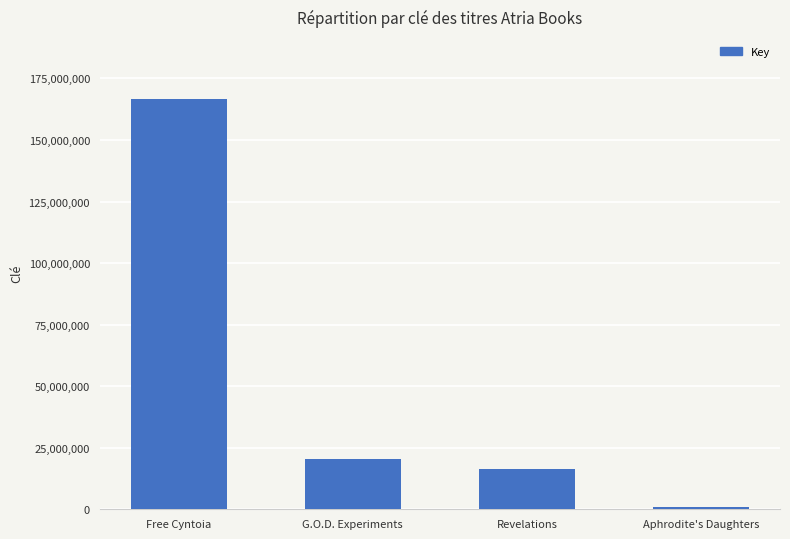

At which category does the chart reach its peak across all series?

Free Cyntoia